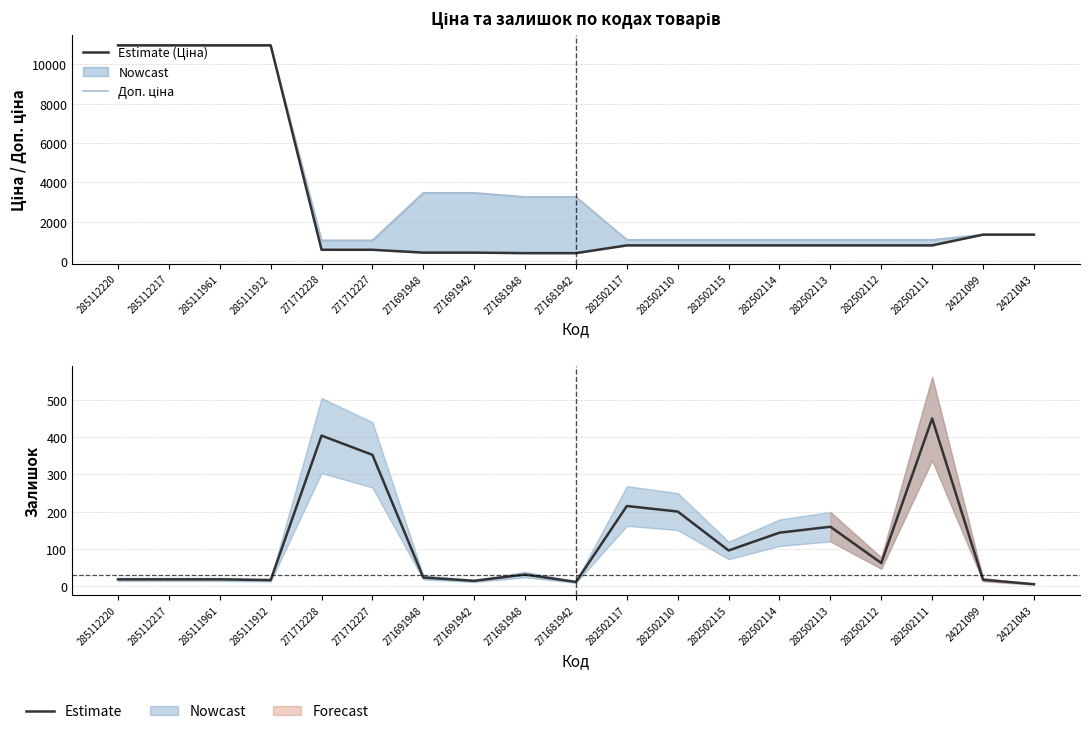

List the labels in order of Ціна value, largest first.

285112220, 285112217, 285111961, 285111912, 24221099, 24221043, 282502117, 282502110, 282502115, 282502114, 282502113, 282502112, 282502111, 271712228, 271712227, 271691948, 271691942, 271681948, 271681942